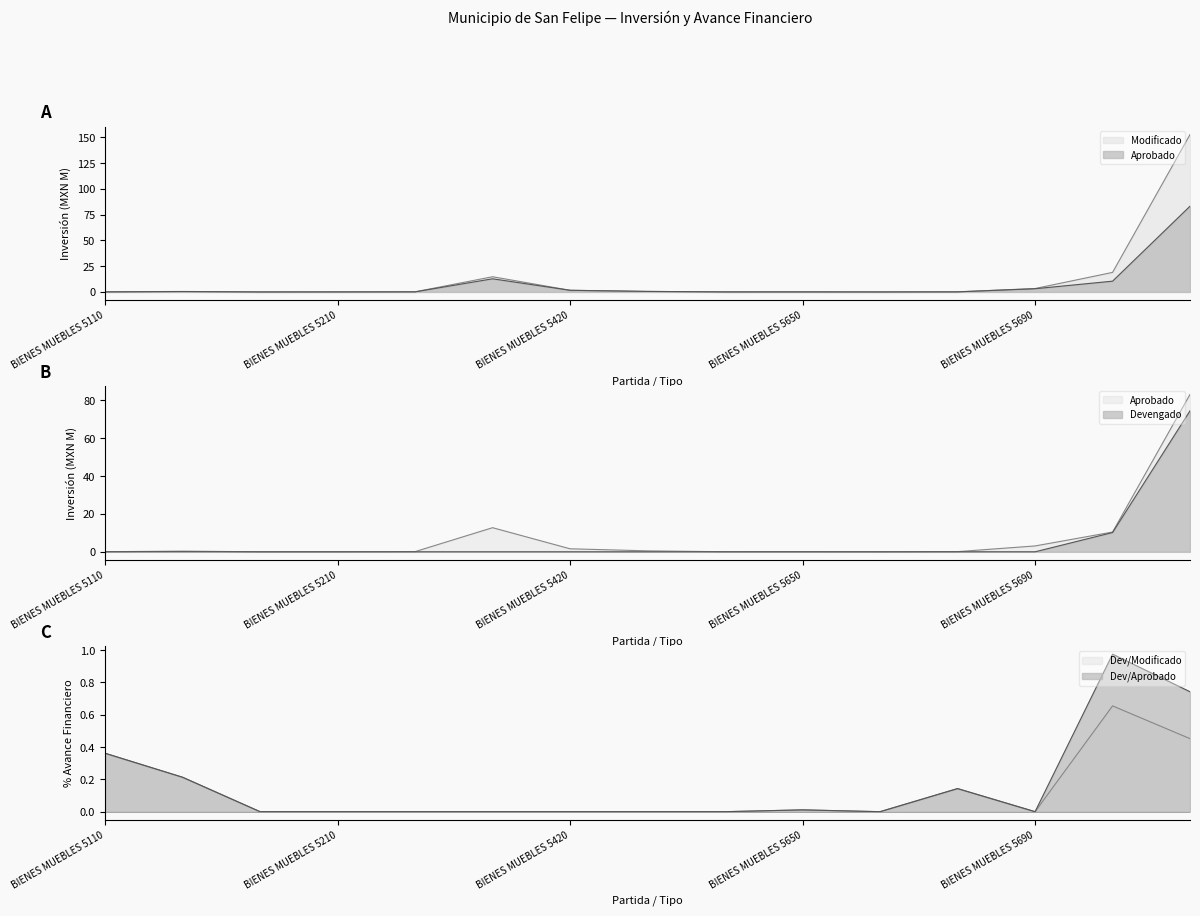

What is the difference between the maximum and minimum values in the Modificado (M) series?

152.8